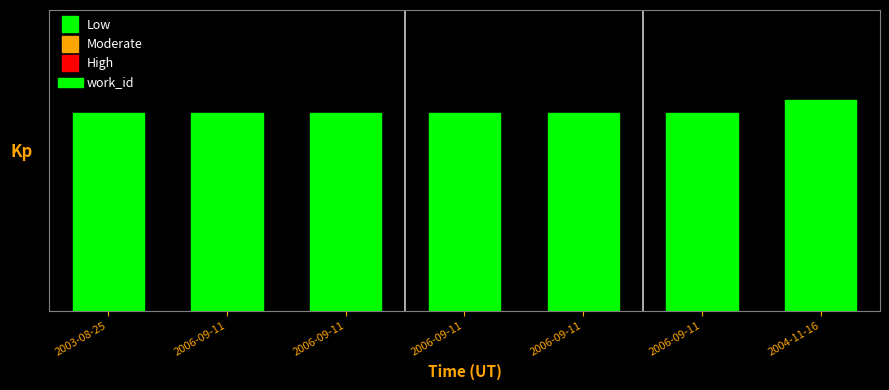

Where is the data nearest to the value 6?

2003-08-25